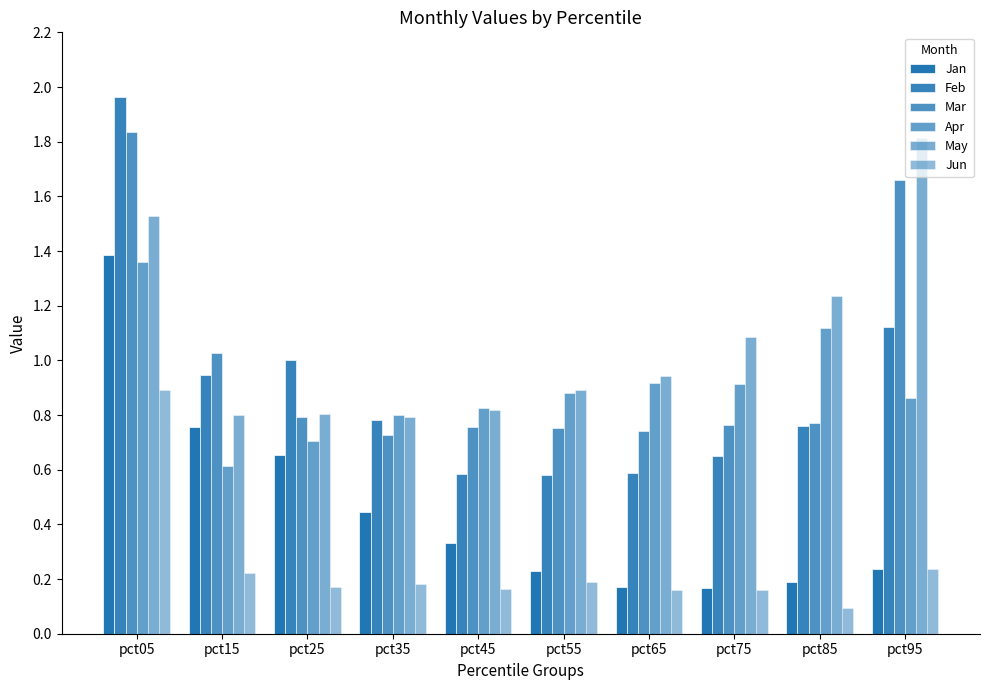

At how many categories does at least one series exceed 1?

6